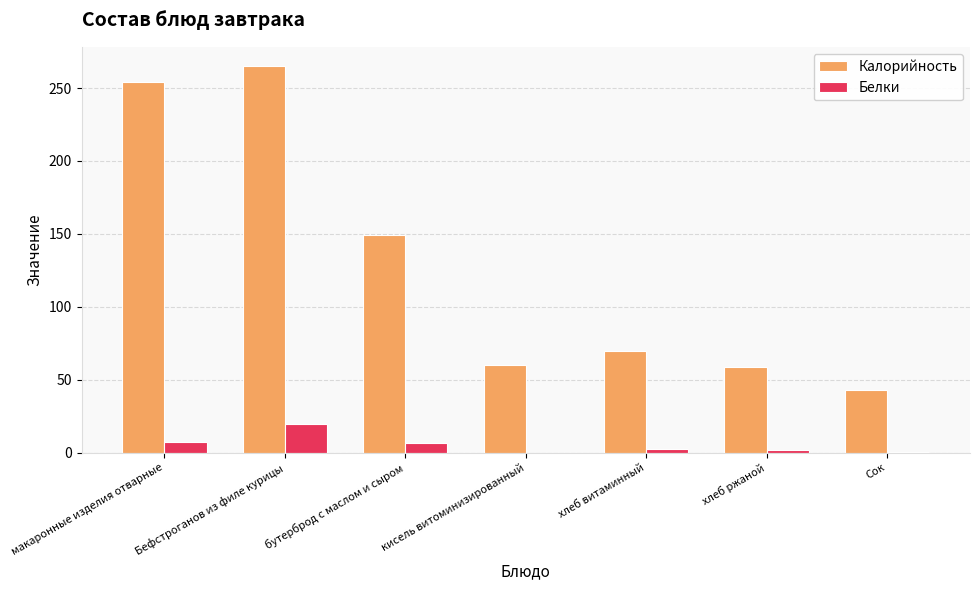

At which label does Калорийность first exceed 70?

макаронные изделия отварные